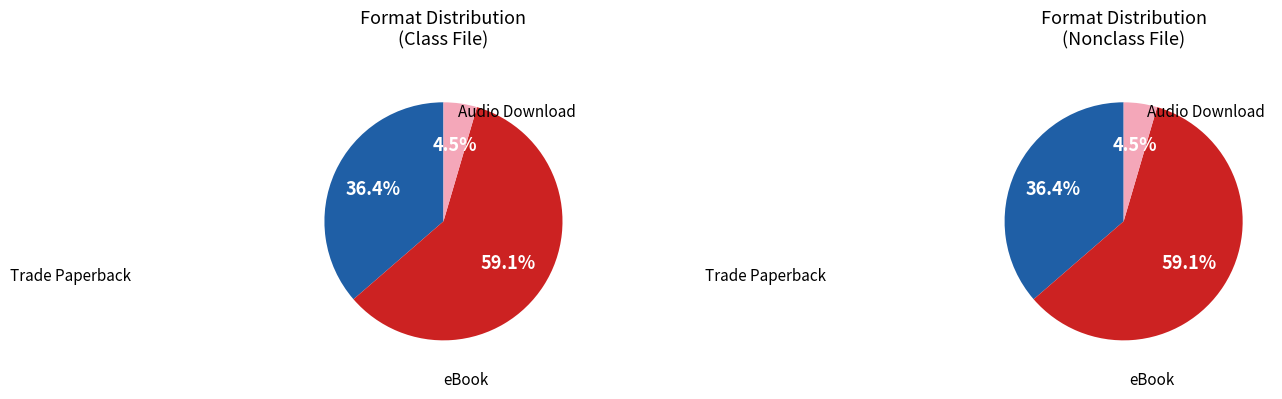

Between Audio Download and Trade Paperback, which is larger?

Trade Paperback